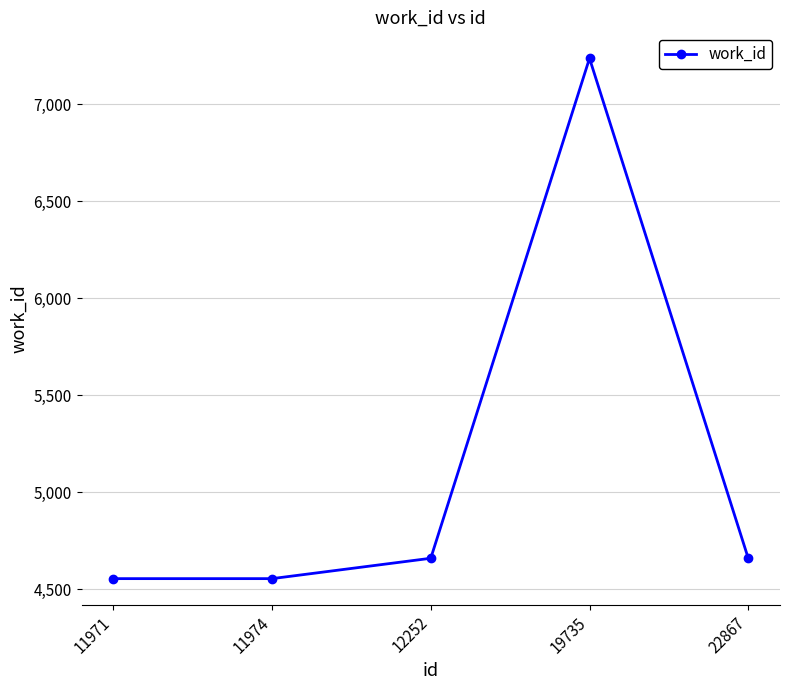

What is the difference between the second highest and second lowest values?

105